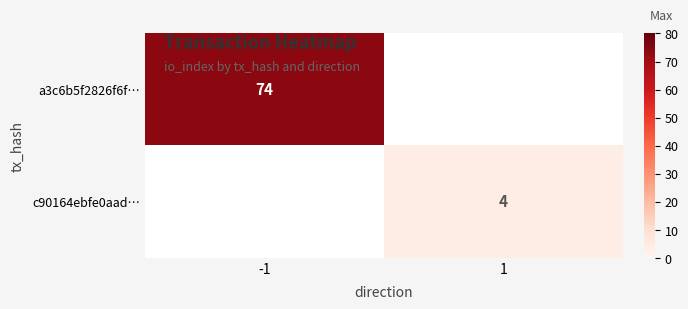

Which has a higher value, 1 or -1?

-1